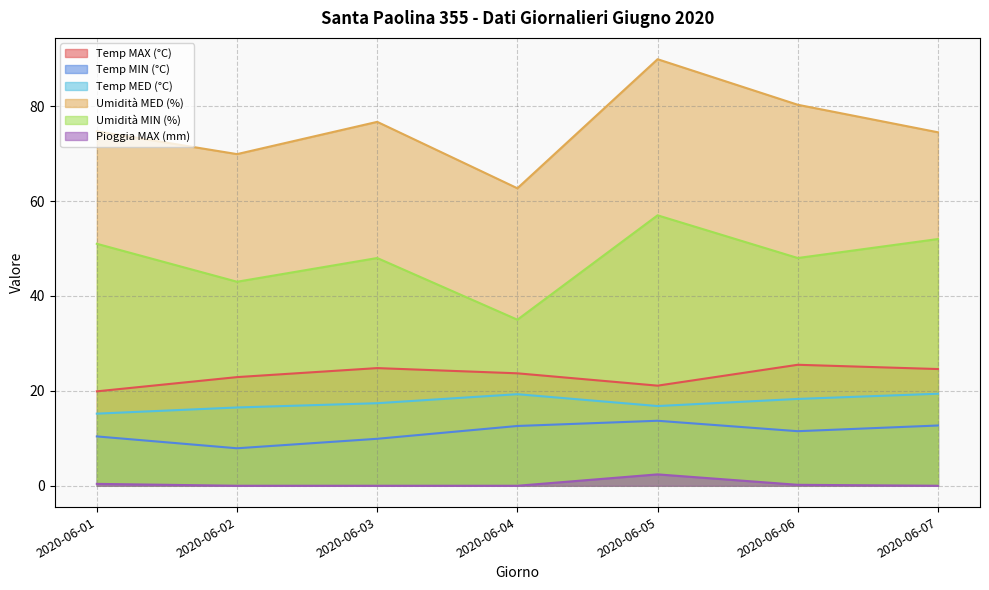

At which label is Umidità MIN (%) closest to 46?

2020-06-03